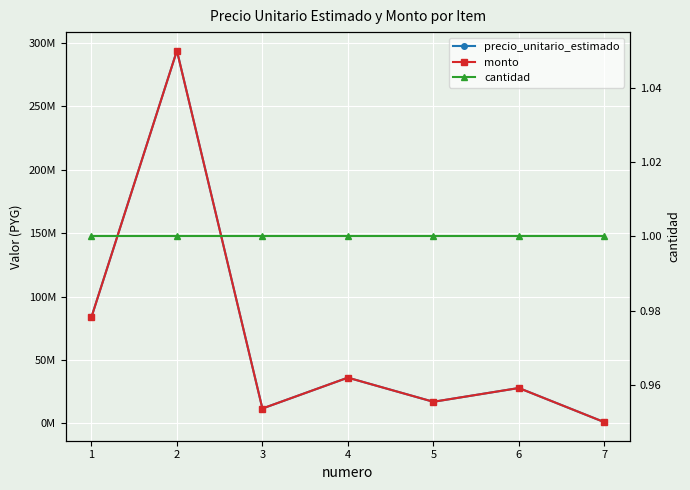

True or false: cantidad and monto intersect in this chart.

False